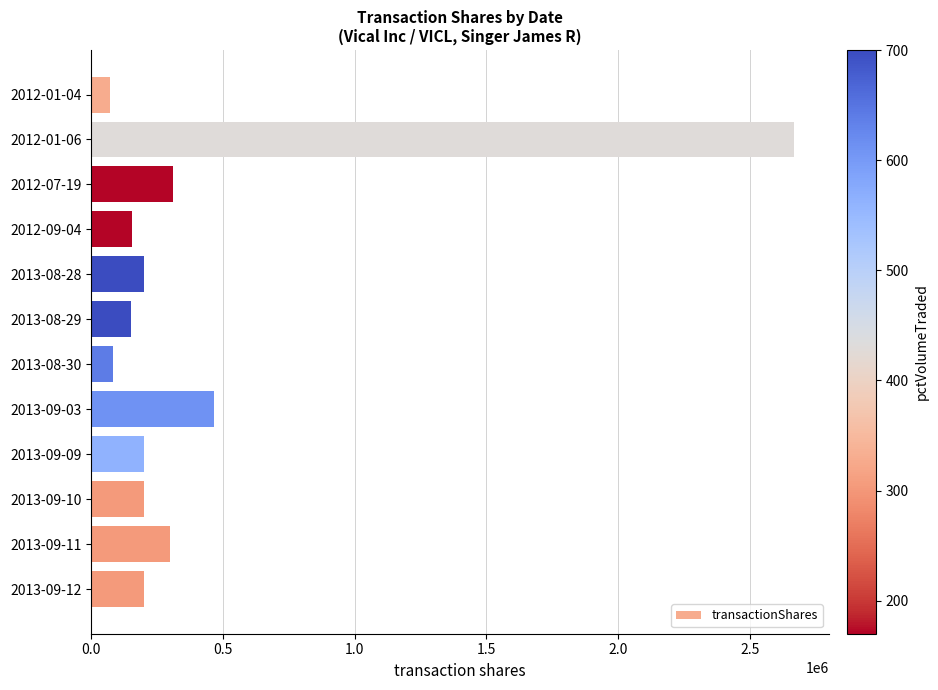

What is the label of the 2nd bar from the bottom?

2013-09-11